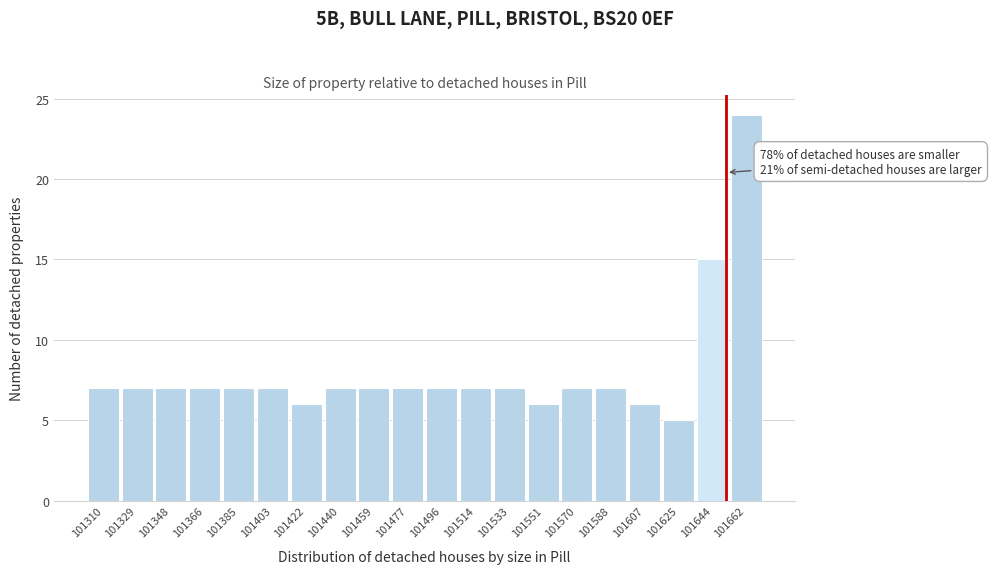

Reading left to right, transcribe all the data shown in this chart.

101310=7	101329=7	101348=7	101366=7	101385=7	101403=7	101422=6	101440=7	101459=7	101477=7	101496=7	101514=7	101533=7	101551=6	101570=7	101588=7	101607=6	101625=5	101644=15	101662=24